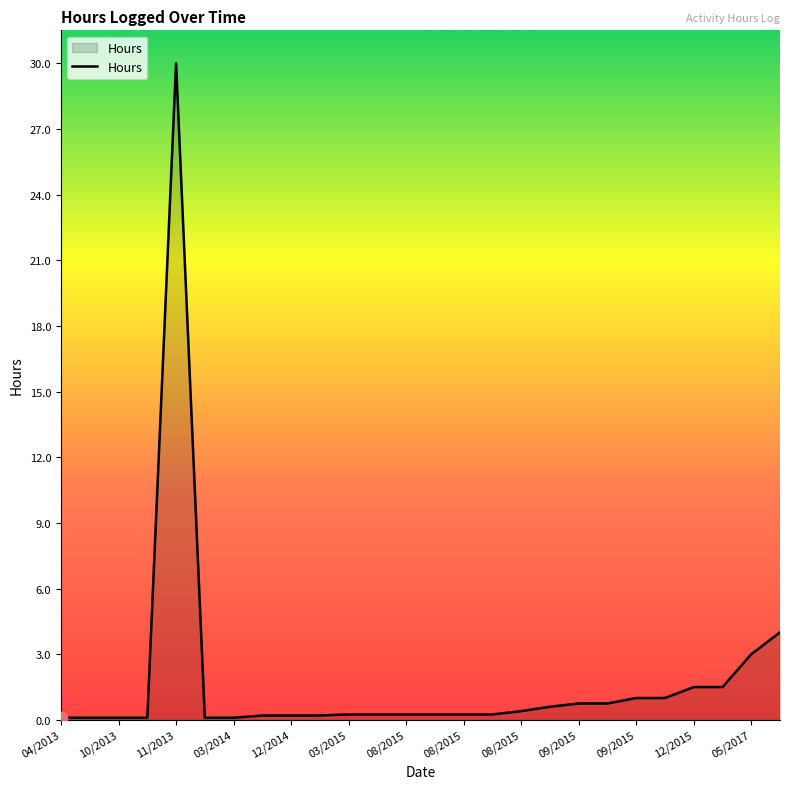

What is the greatest value displayed?

30.0